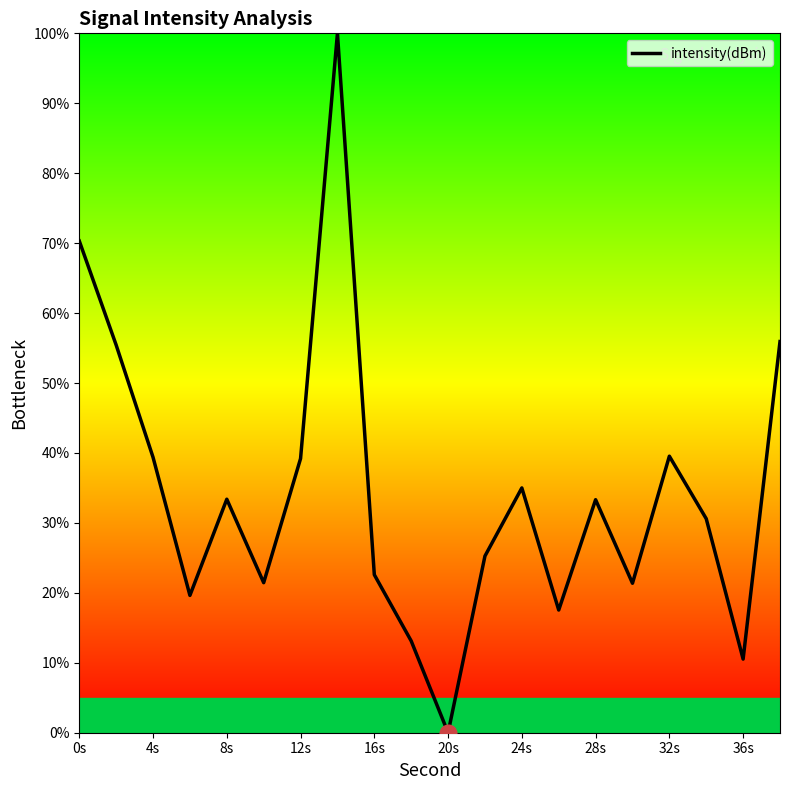

What is the difference between the maximum and minimum values?

100.0